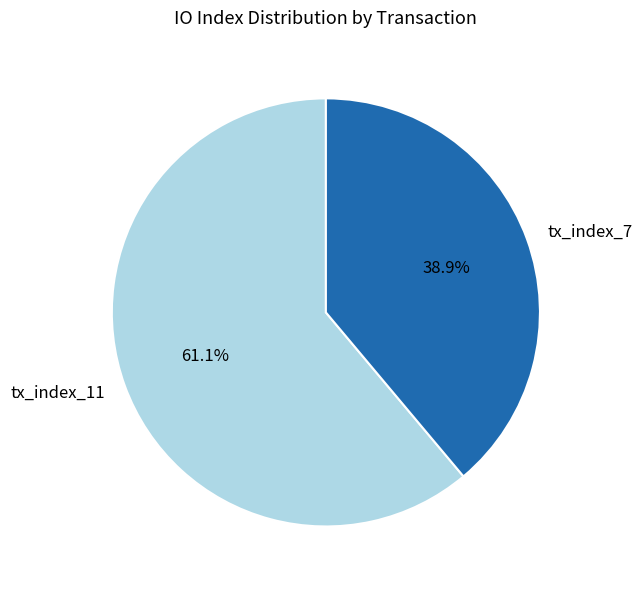

To the nearest percent, what portion does tx_index_7 represent?

39%